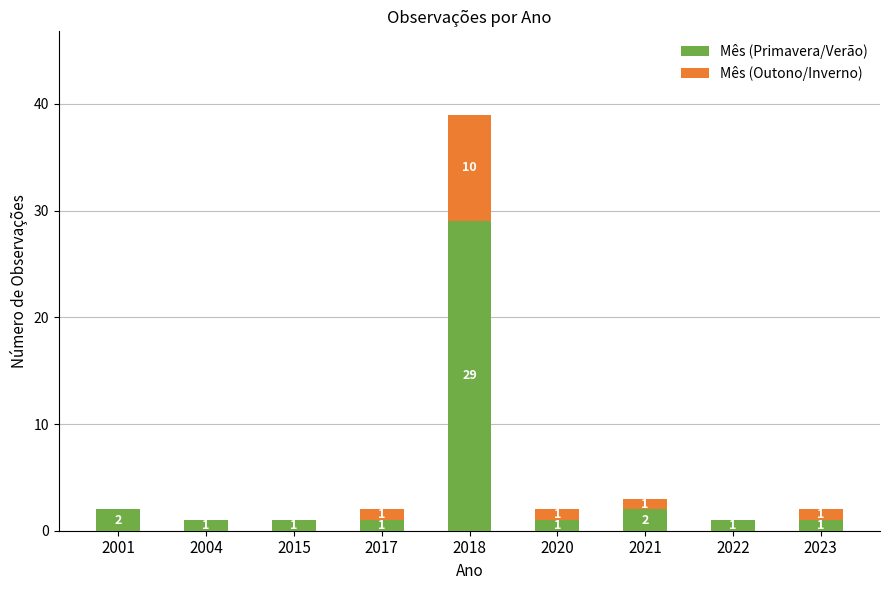

At which category is the sum across all series the highest?

2018